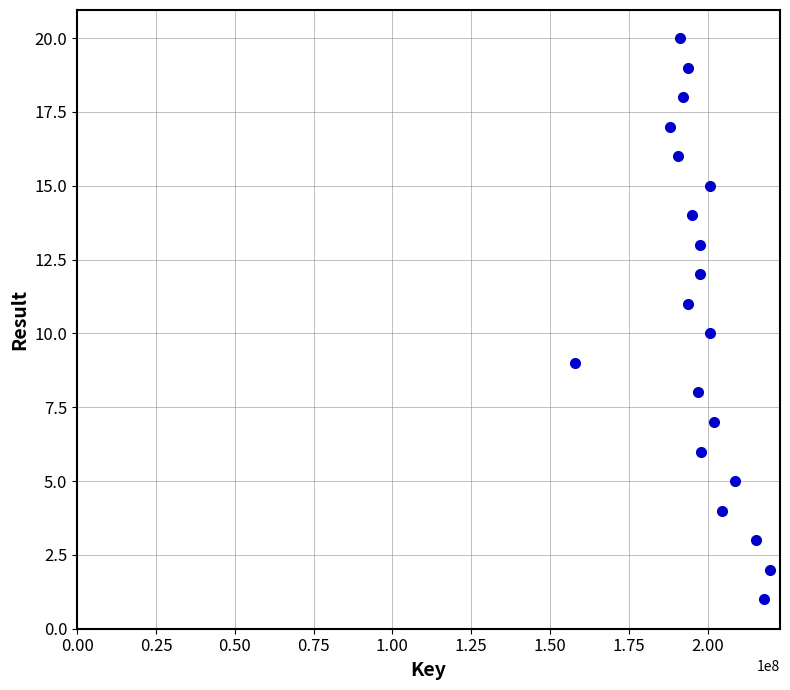

What is the range of Y values (max minus min)?

19